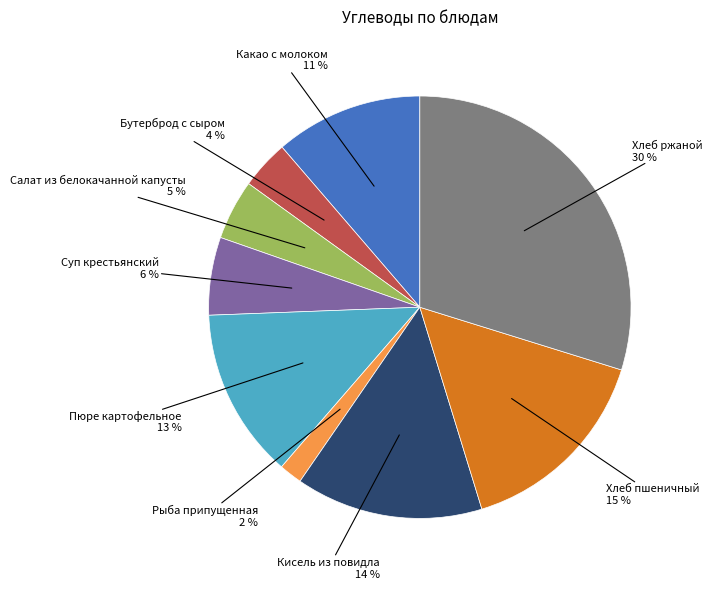

To the nearest percent, what is the difference between the largest and smallest slice percentages?

28%